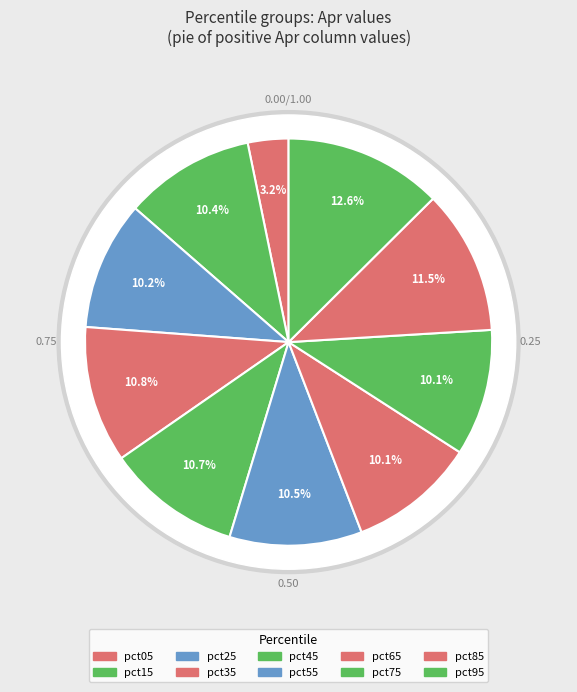

Is pct65 the majority of the pie?

No